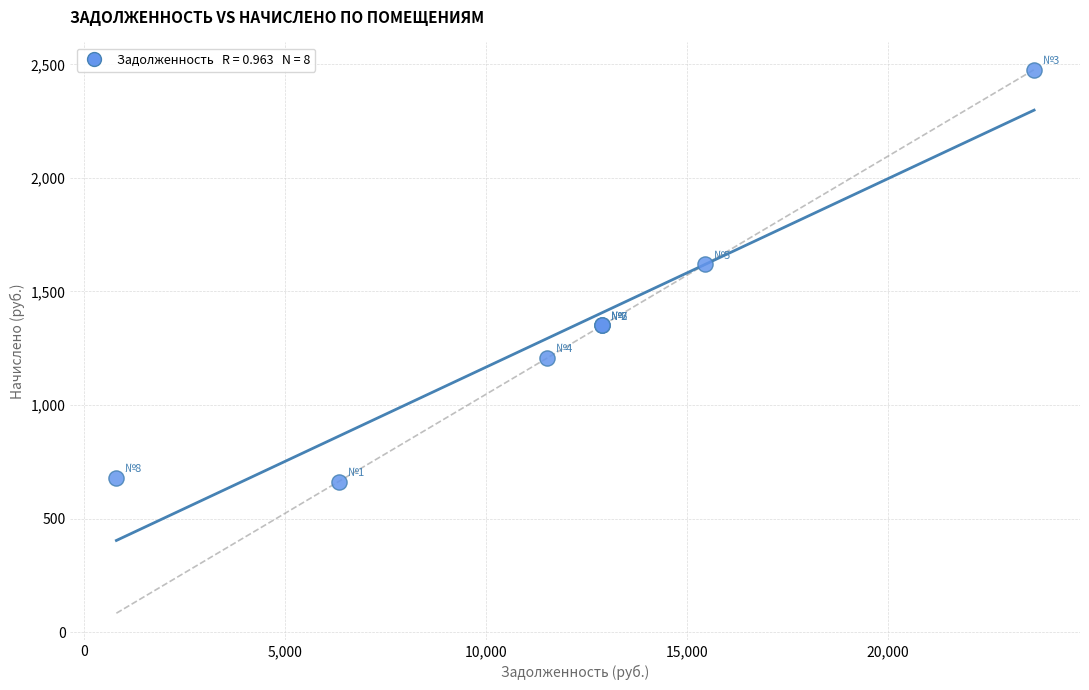

What Y value in the scatter plot is closest to 1570?

1619.3